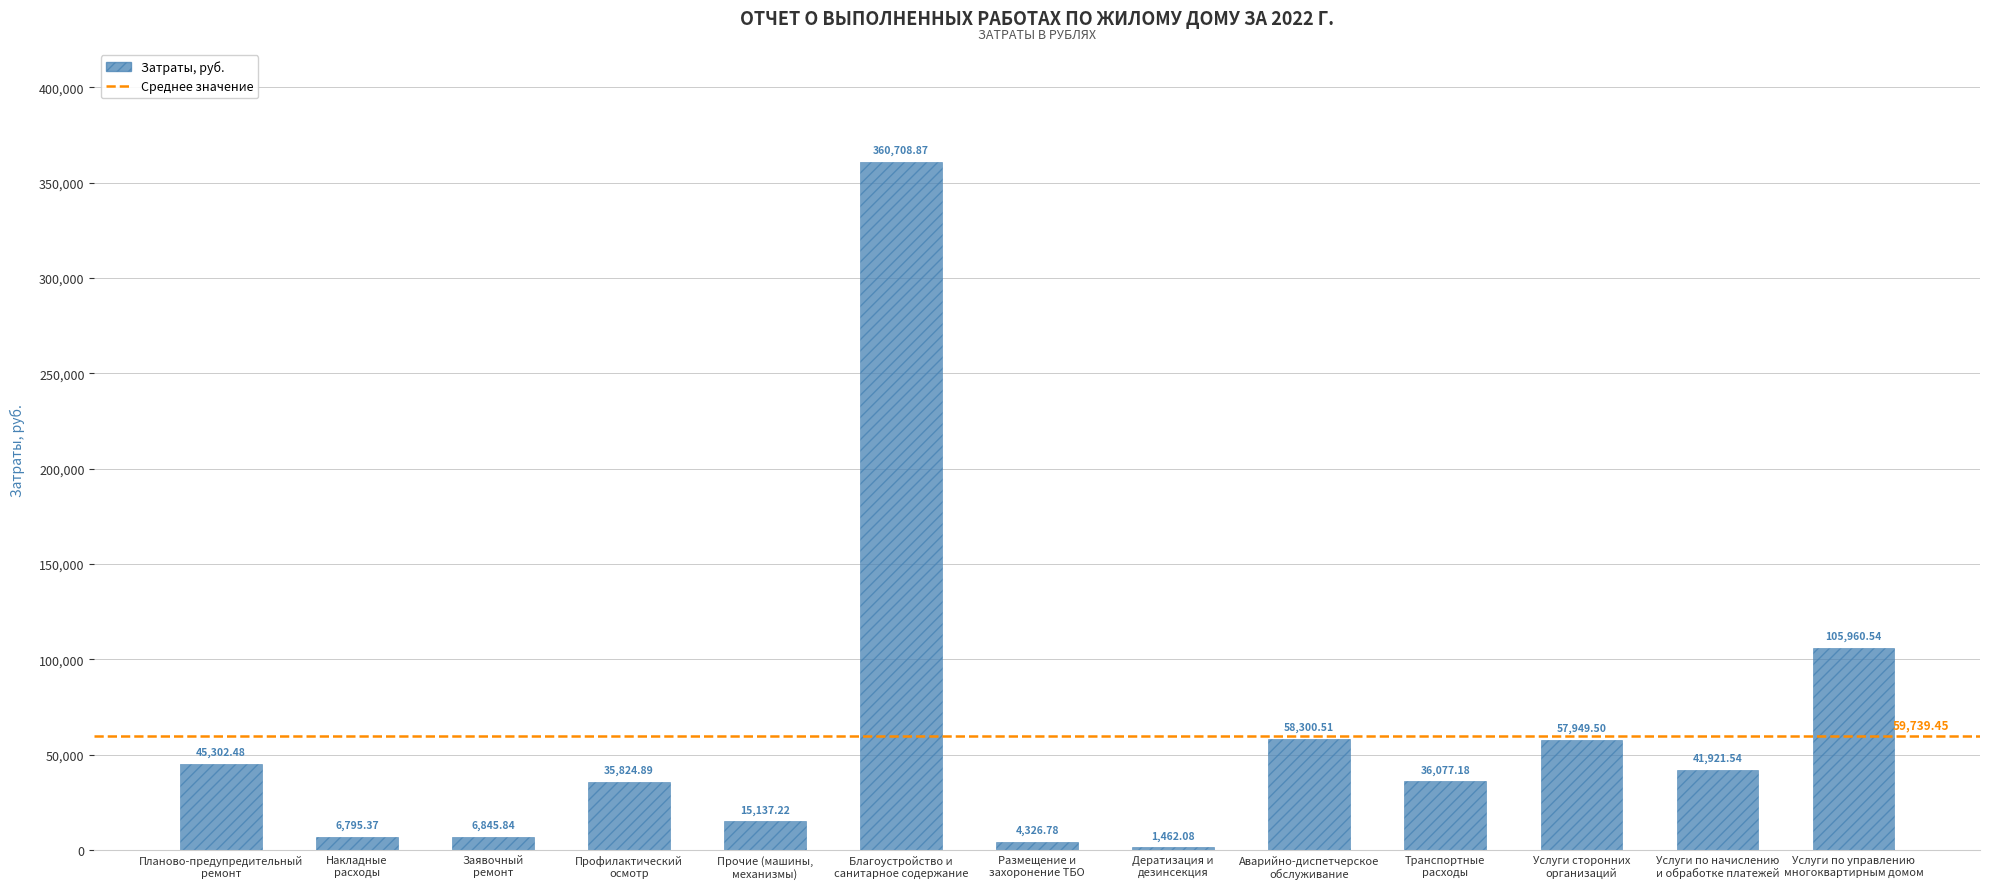

Reading left to right, what are all the values shown in this chart?

Планово-предупредительный
ремонт=45302.5	Накладные
расходы=6795.4	Заявочный
ремонт=6845.8	Профилактический
осмотр=35824.9	Прочие (машины,
механизмы)=15137.2	Благоустройство и
санитарное содержание=360708.9	Размещение и
захоронение ТБО=4326.8	Дератизация и
дезинсекция=1462.1	Аварийно-диспетчерское
обслуживание=58300.5	Транспортные
расходы=36077.2	Услуги сторонних
организаций=57949.5	Услуги по начислению
и обработке платежей=41921.5	Услуги по управлению
многоквартирным домом=105960.5